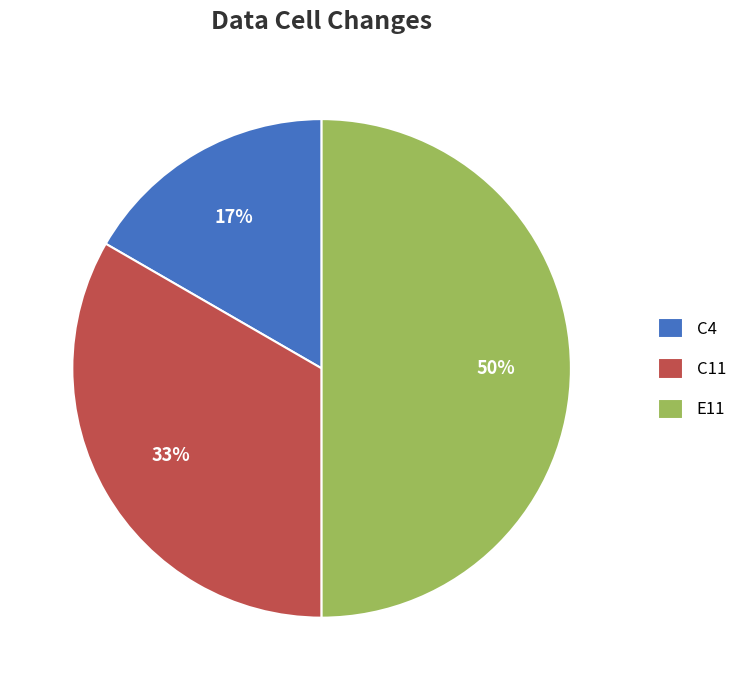

Which category has the smallest portion of the pie?

C4